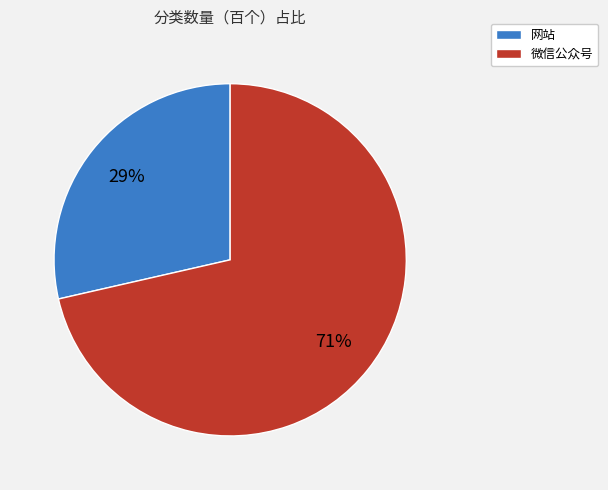

Rank the categories by value from highest to lowest.

微信公众号, 网站